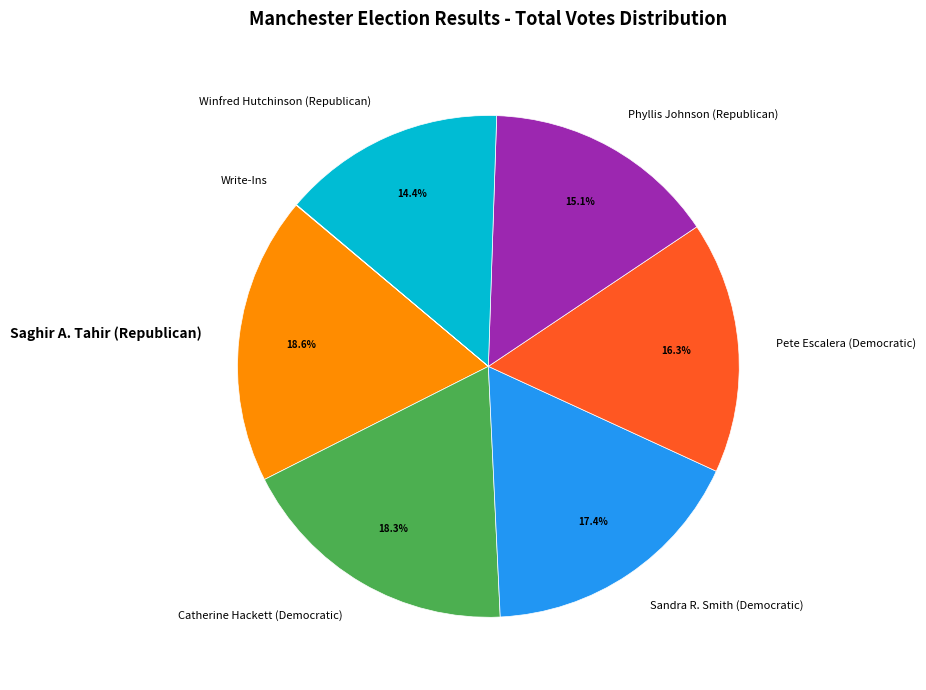

Is it true that Phyllis Johnson (Republican) is 29% of the pie?

False